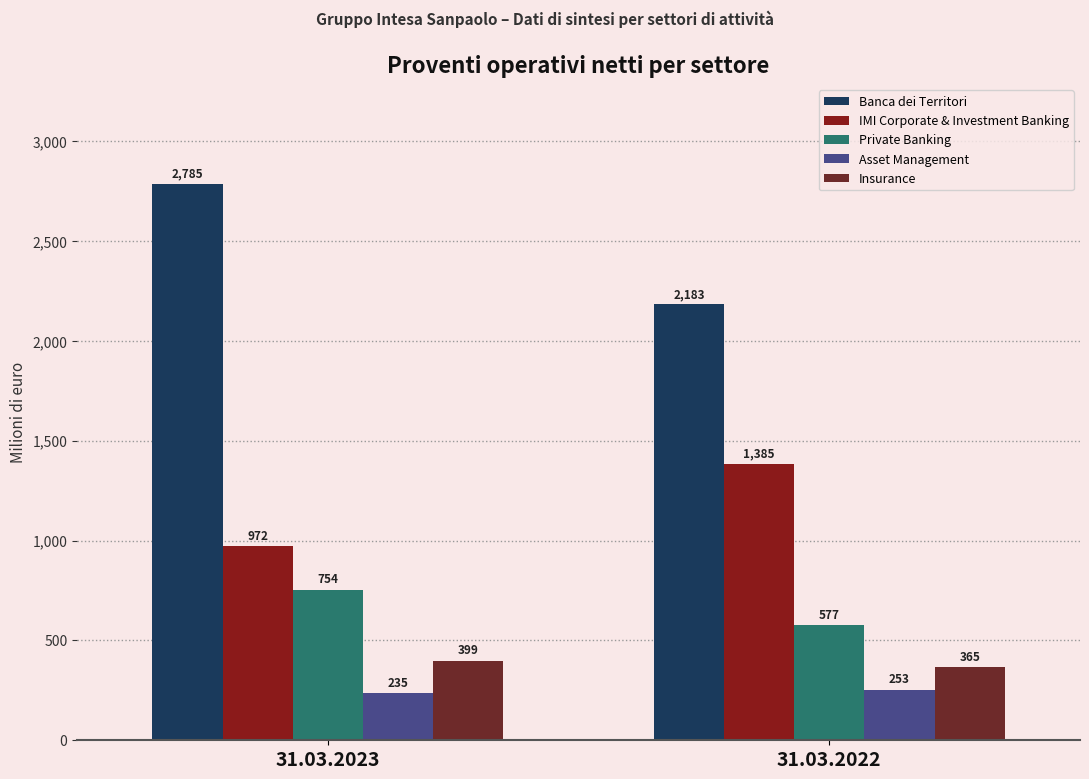

What is the difference between the highest and lowest values at 31.03.2022?

1930